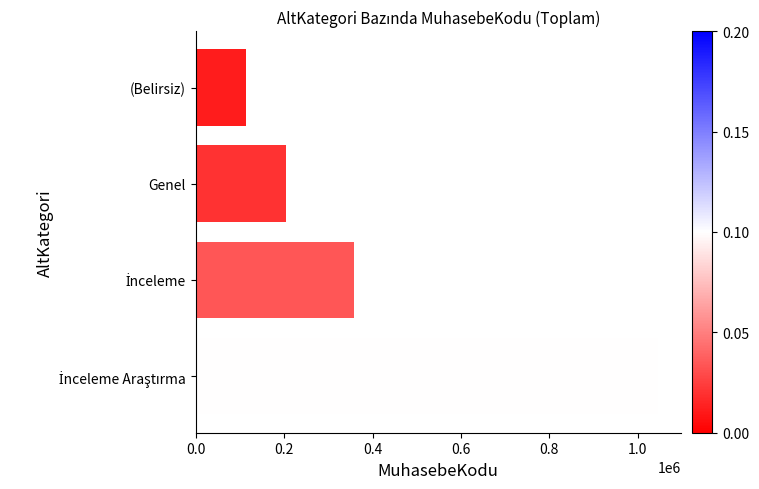

The chart shows a value of 204432 at Genel. True or false?

True